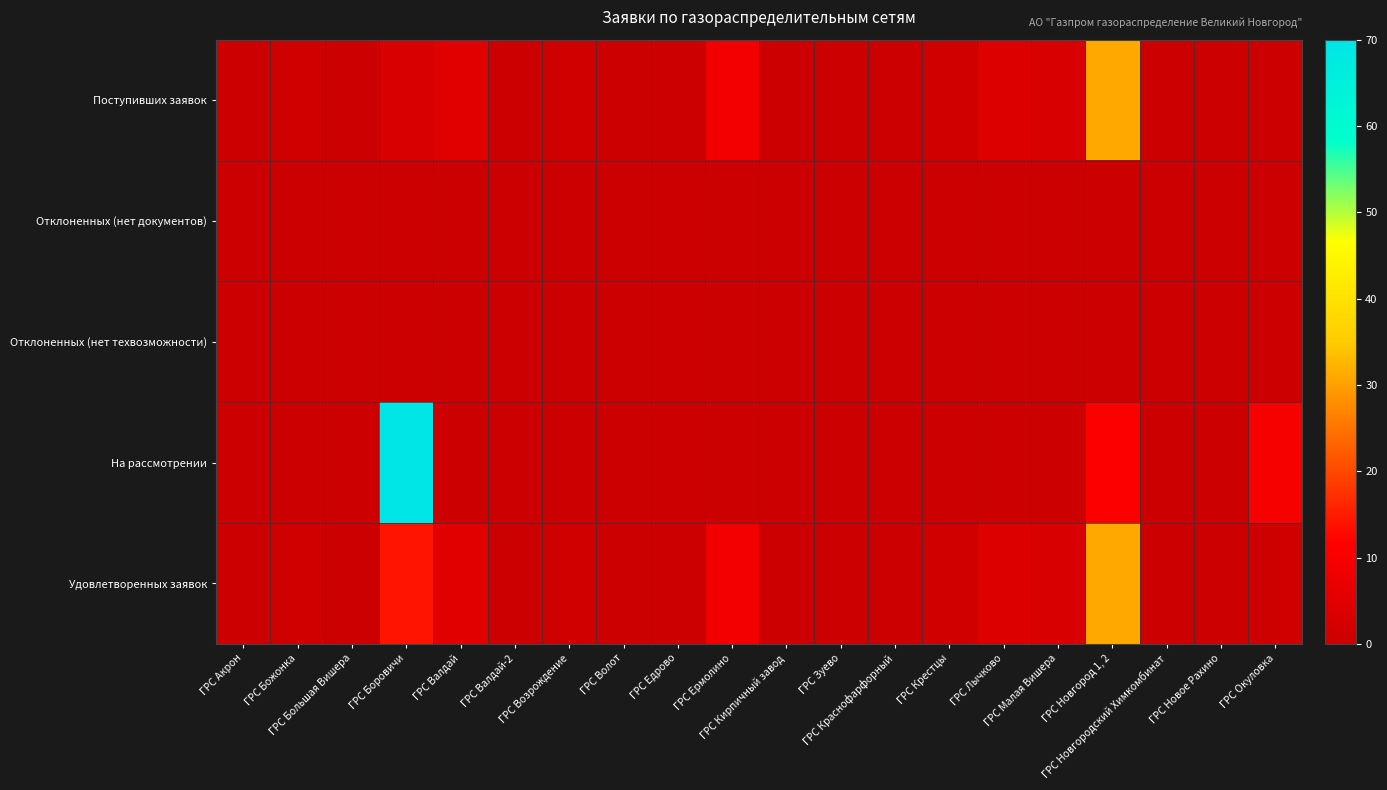

At which category is the sum across all series the highest?

ГРС Боровичи